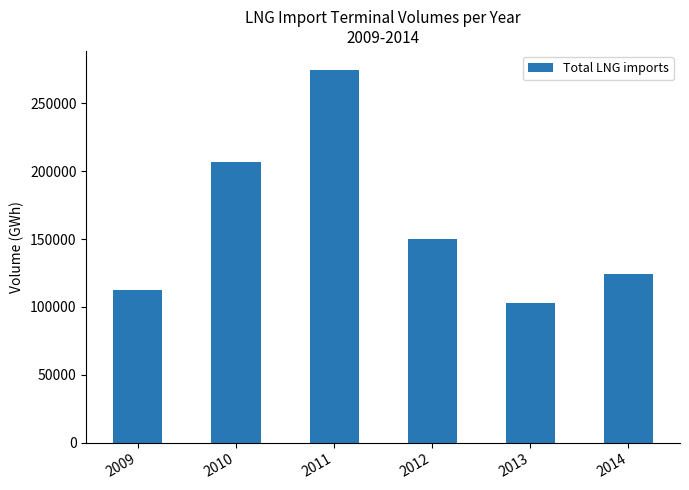

What is the value of the 4th bar from the left?

150097.2